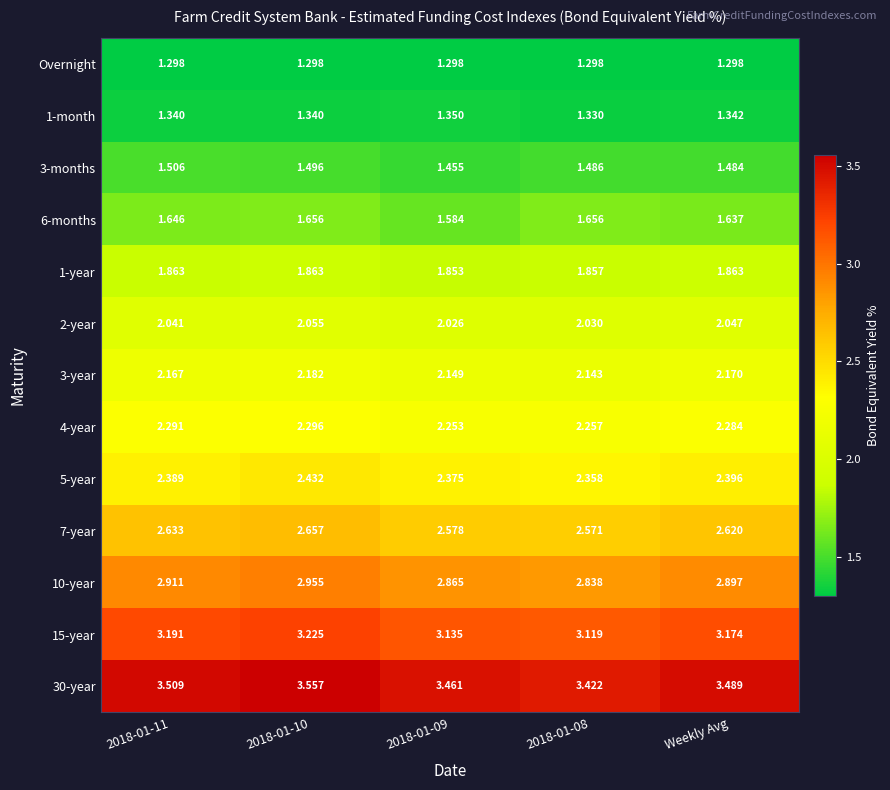

Is the value of 3-months at 2018-01-11 greater than the value of Overnight at Weekly Avg?

Yes